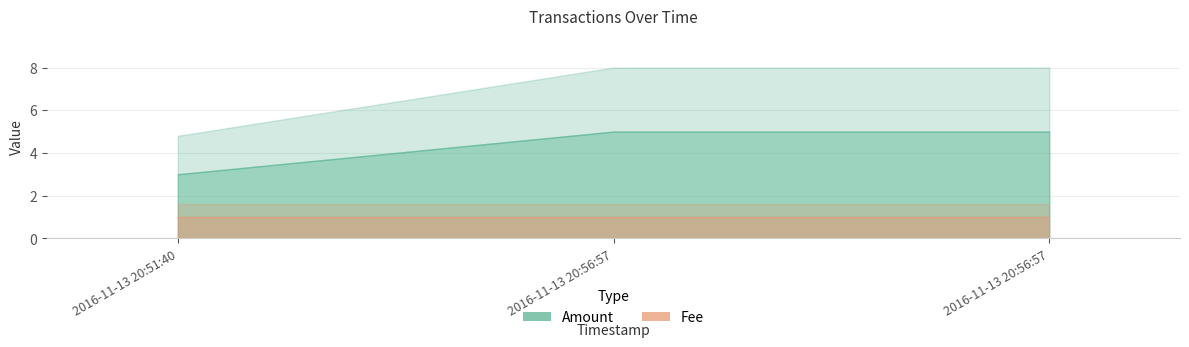

Between 2016-11-13 20:56:57 and 2016-11-13 20:51:40, which is larger?

2016-11-13 20:56:57